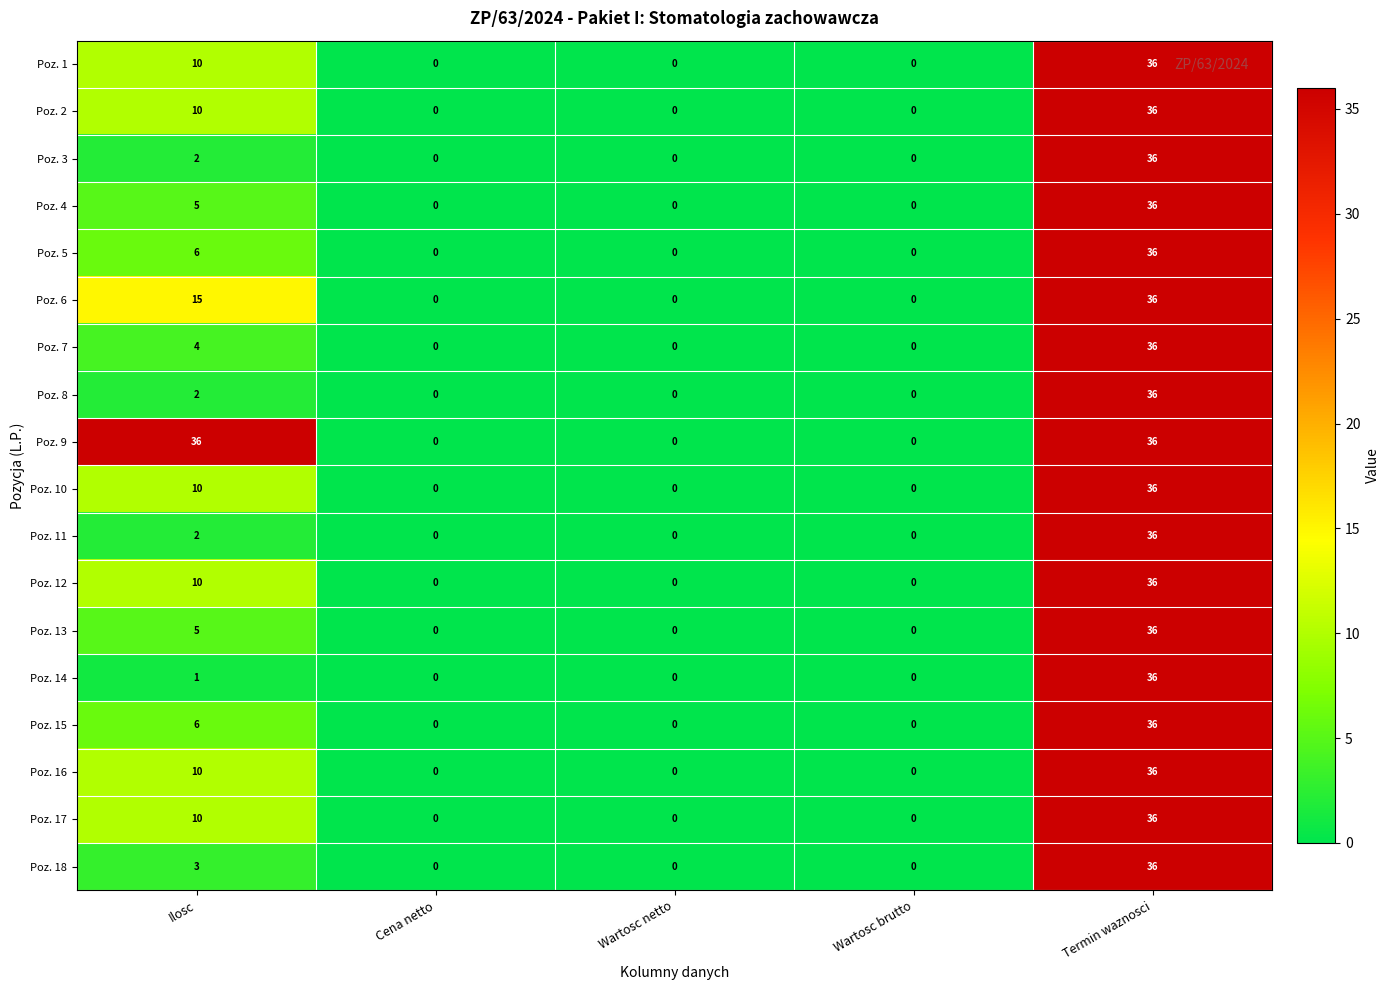

At which label does Poz. 17 reach its peak?

Termin waznosci